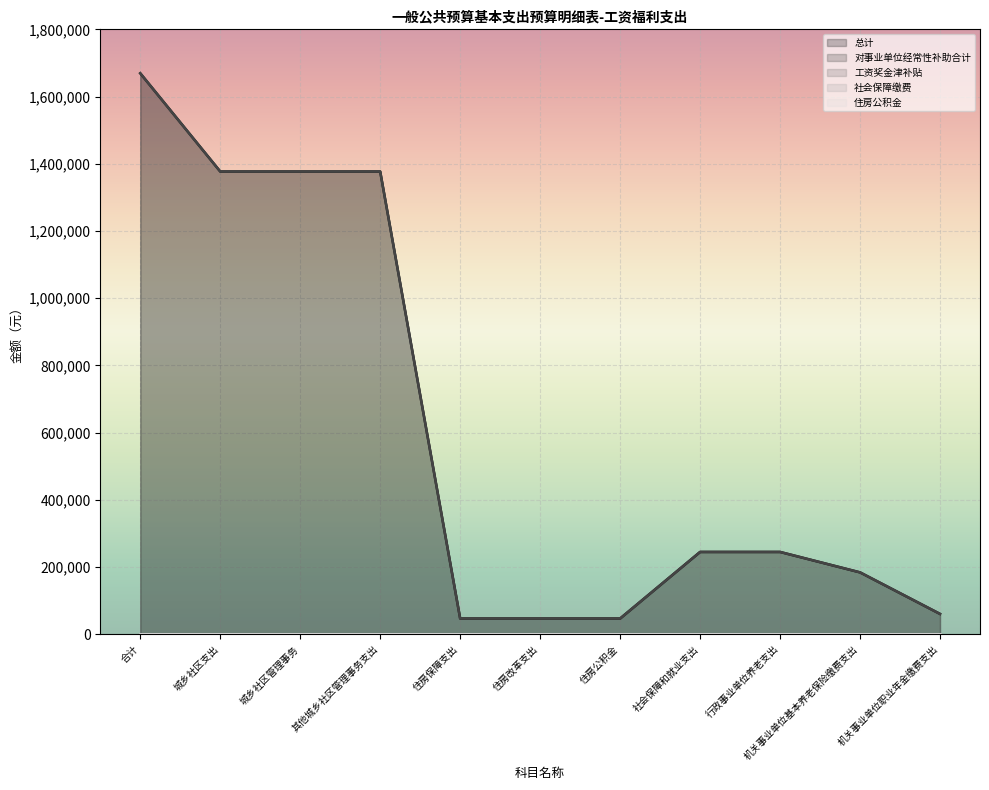

Between 行政事业单位养老支出 and 合计, which is larger?

合计